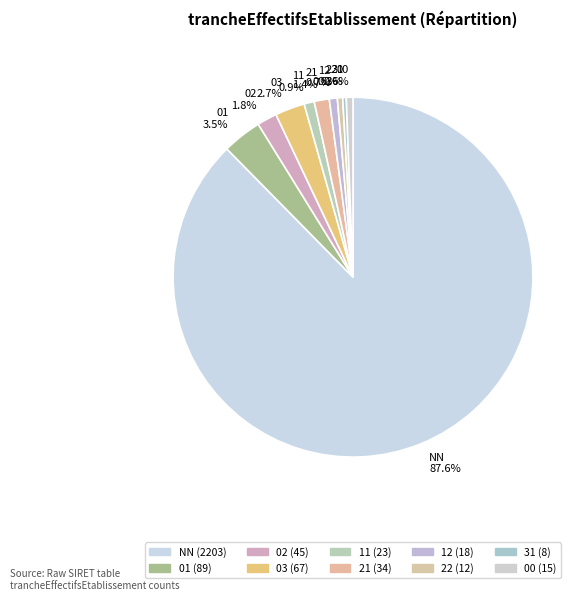

To the nearest percent, what is the combined percentage of 12 and 00?

1%